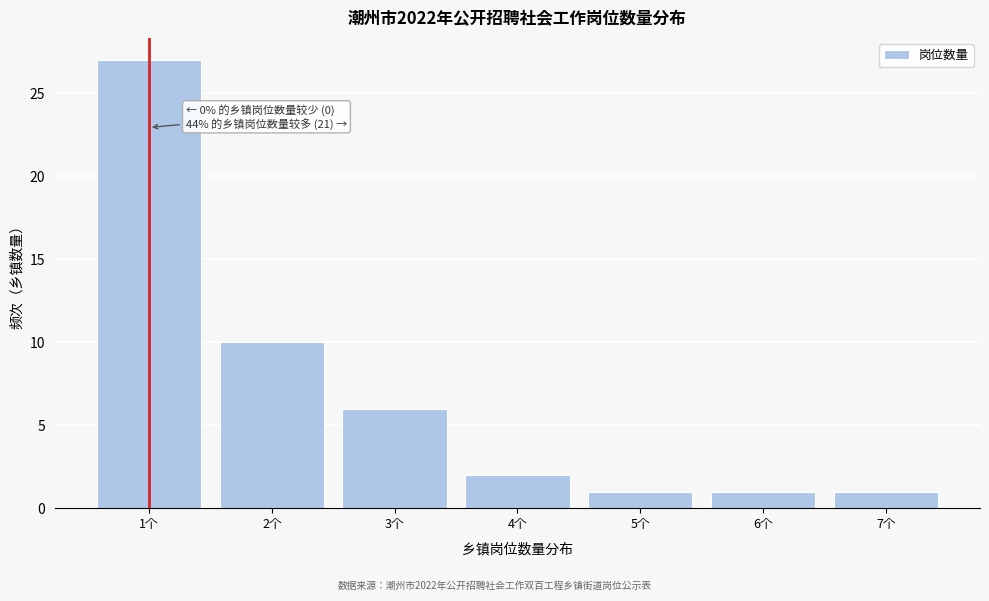

Reading right to left, transcribe all the data shown in this chart.

1	1	1	2	6	10	27